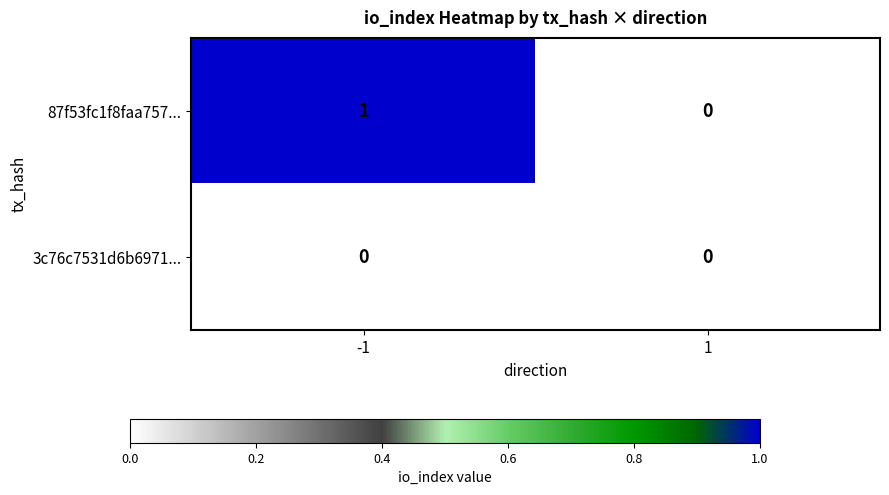

Which series changed the most between -1 and 1?

87f53fc1f8faa757...